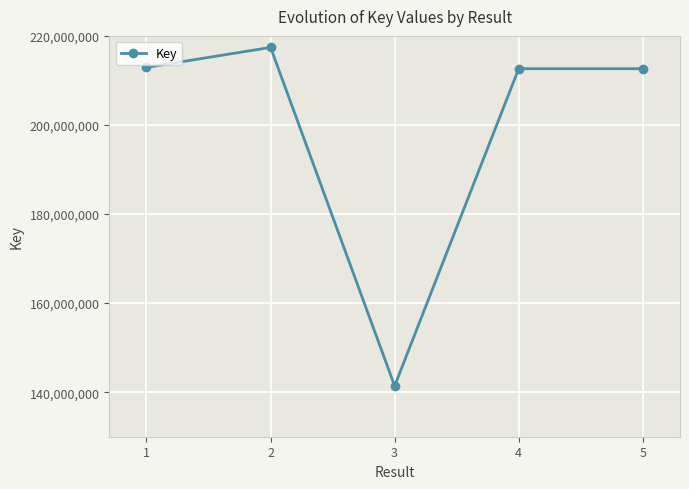

At which category does the data reach its first local valley?

3